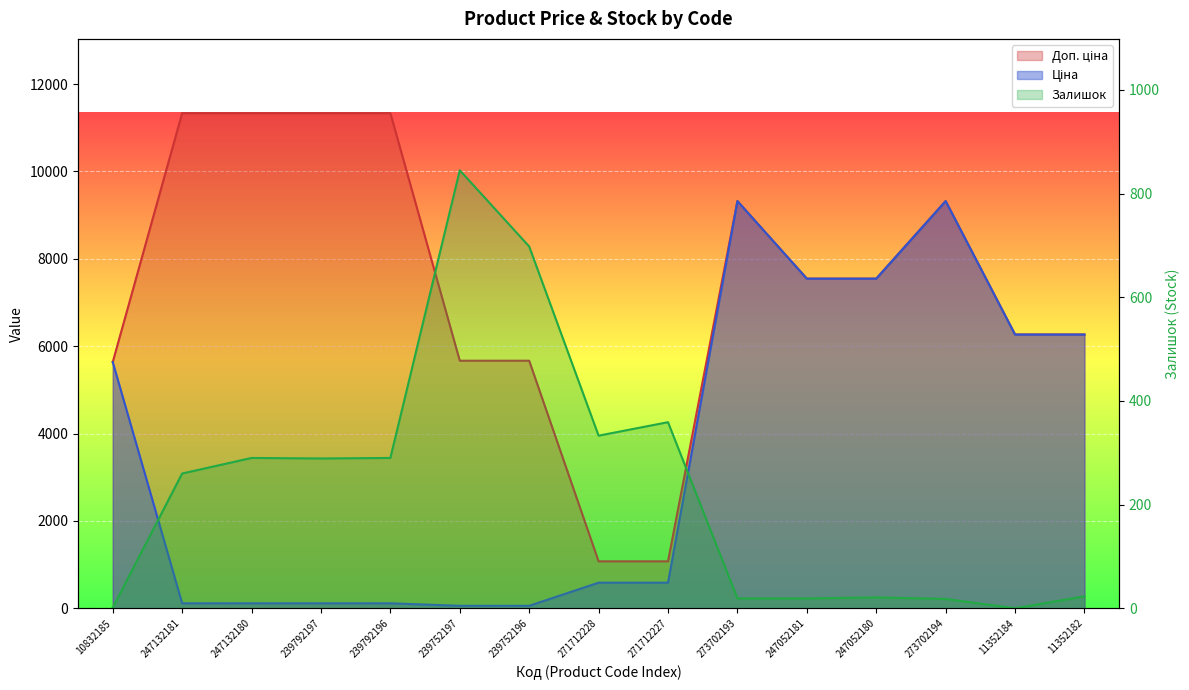

Which has a higher value, 273702194 or 273702193?

273702194